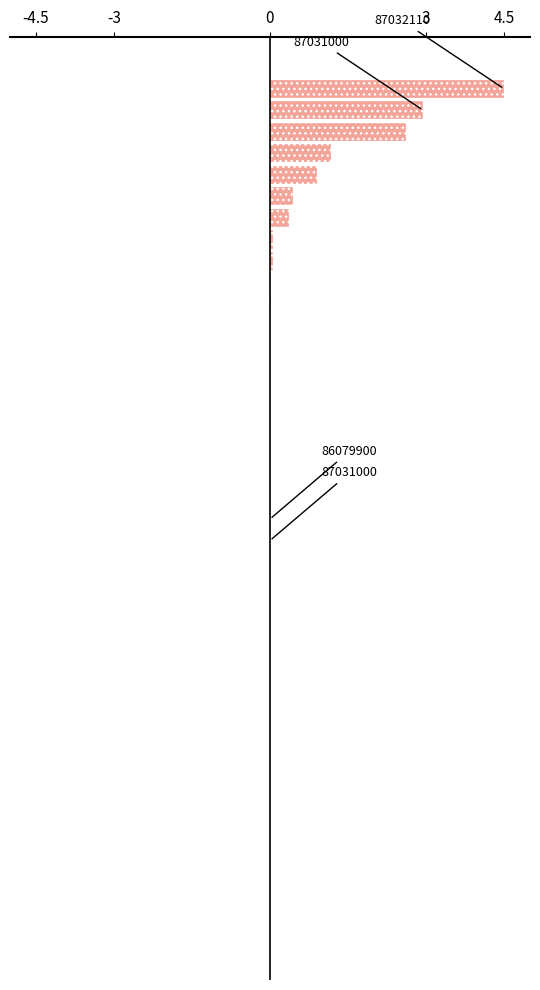

What is the sum of all values?

13.1